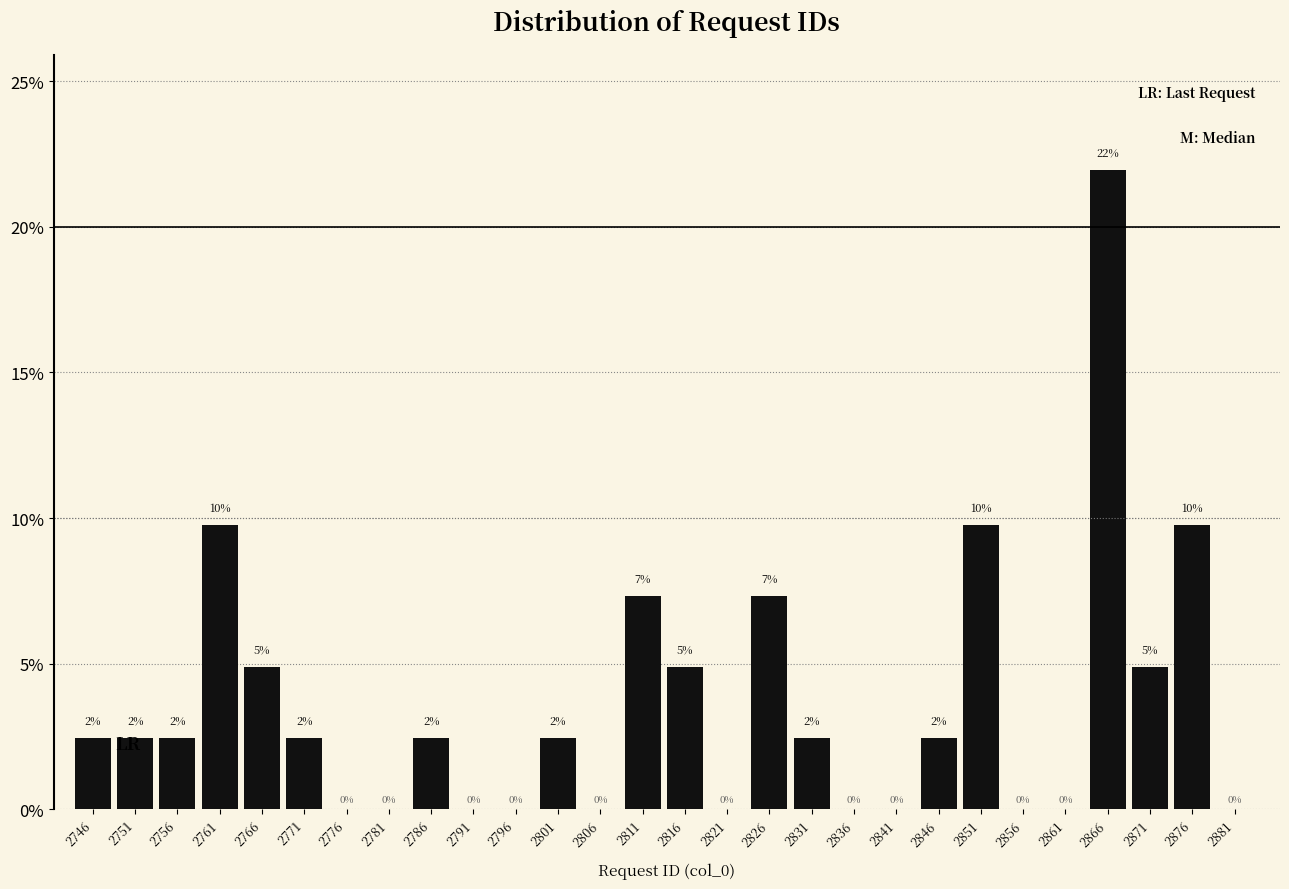

Are the bars horizontal?

No